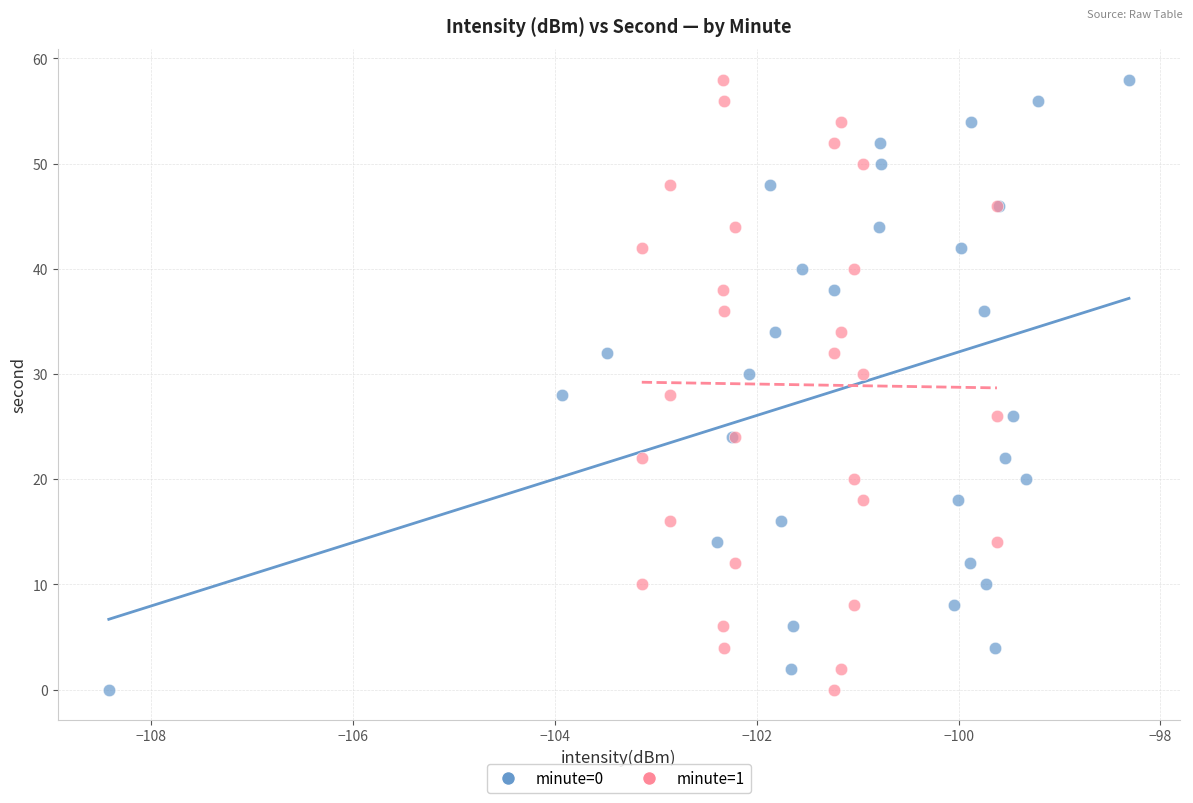

What are all the series names shown in the legend?

minute=0, minute=1